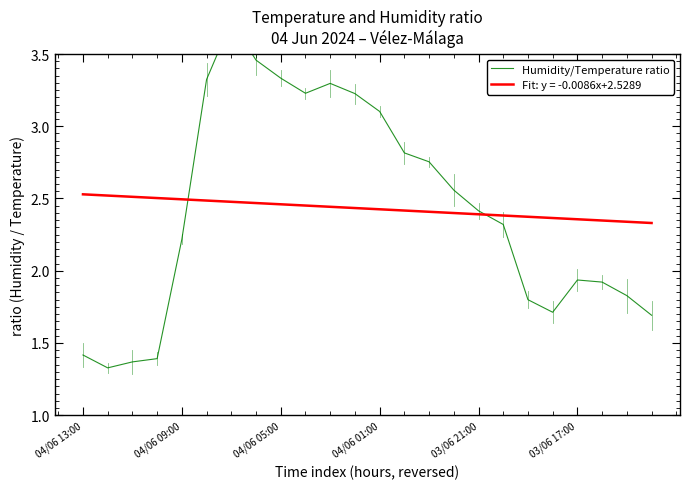

True or false: Fit: y = -0.0086x+2.5289 has a value of 4.2 at 04/06 09:00.

False